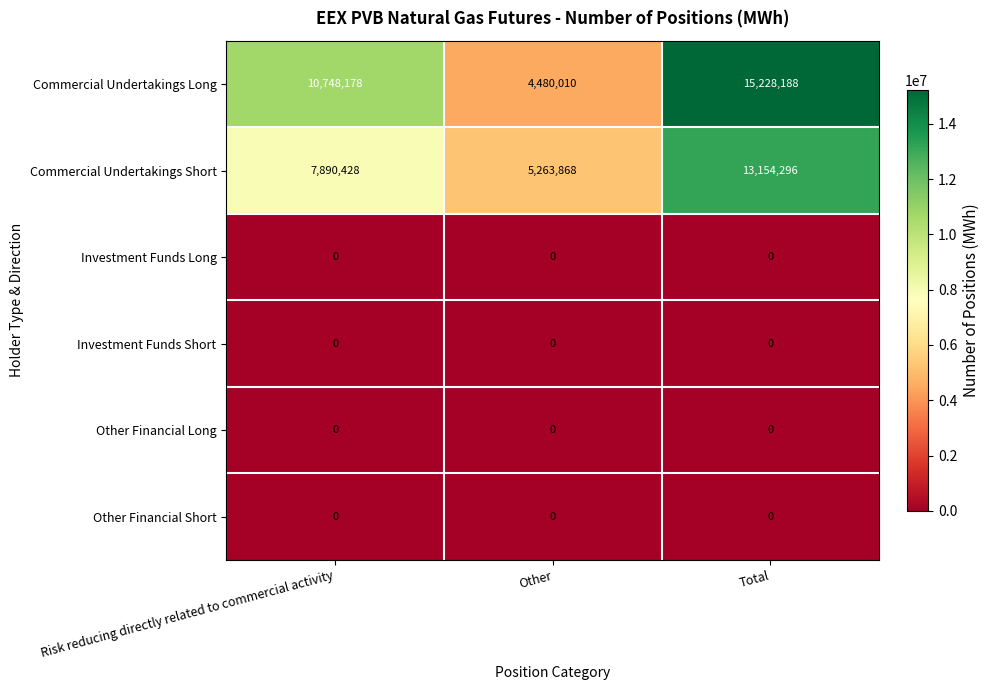

At how many categories does at least one series exceed 10214792?

2